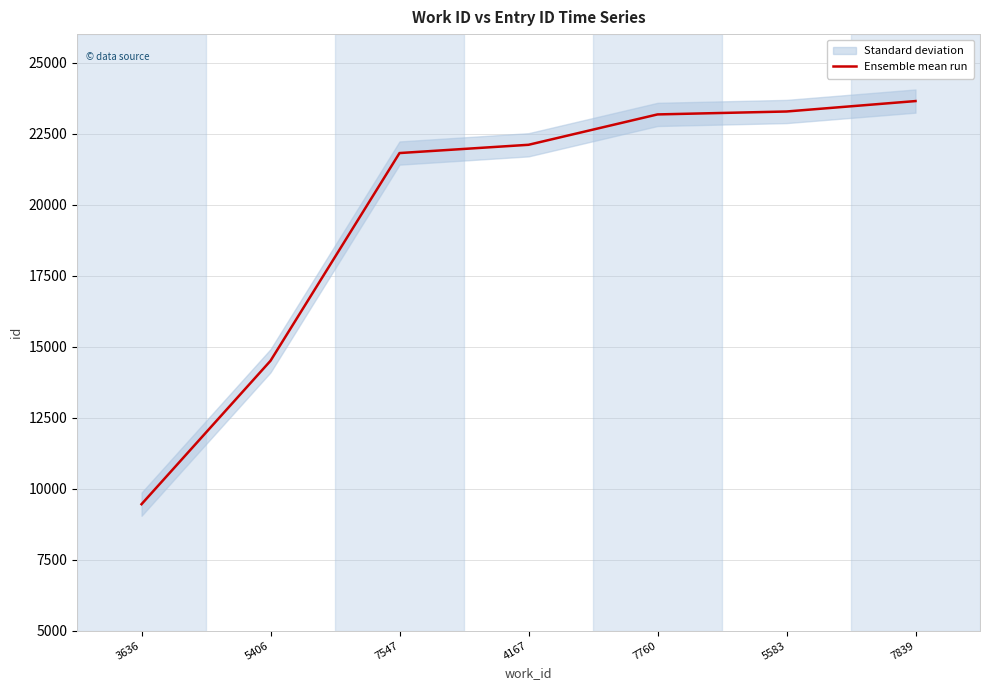

Reading left to right, transcribe all the data shown in this chart.

3636=9453	5406=14501	7547=21813	4167=22104	7760=23173	5583=23276	7839=23643